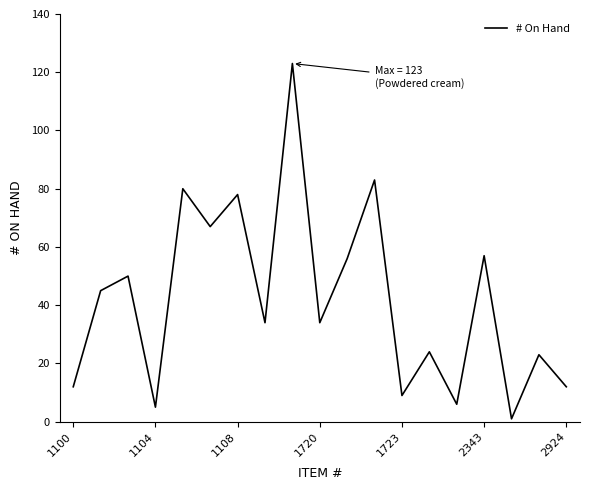

What is the greatest value displayed?

123